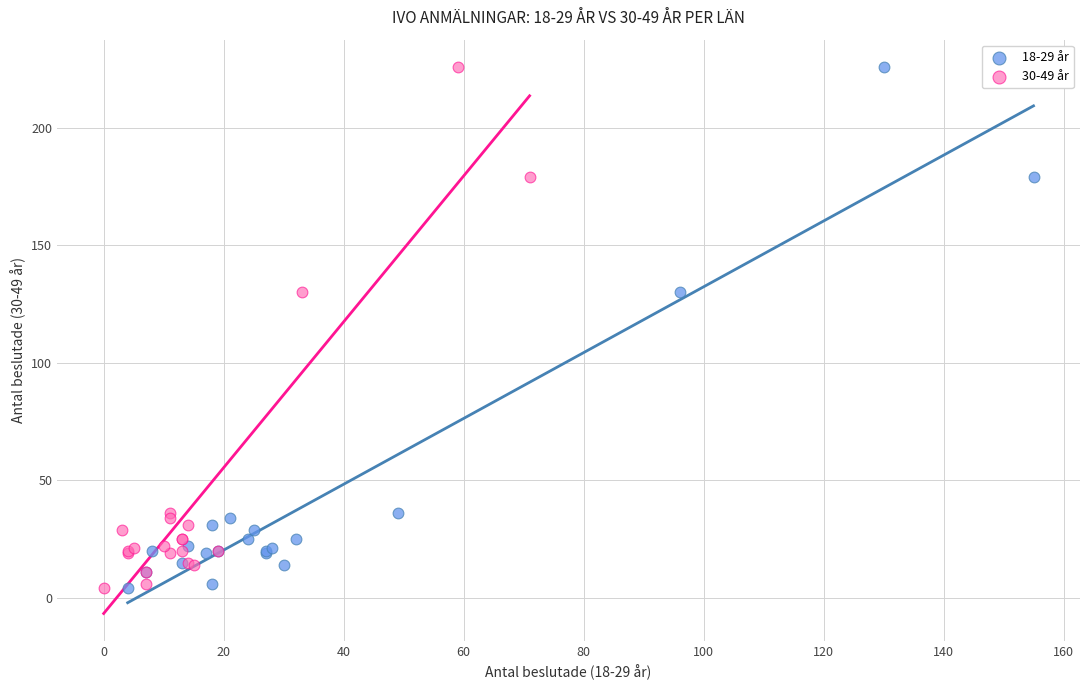

What are all the series names shown in the legend?

18-29 år, 30-49 år